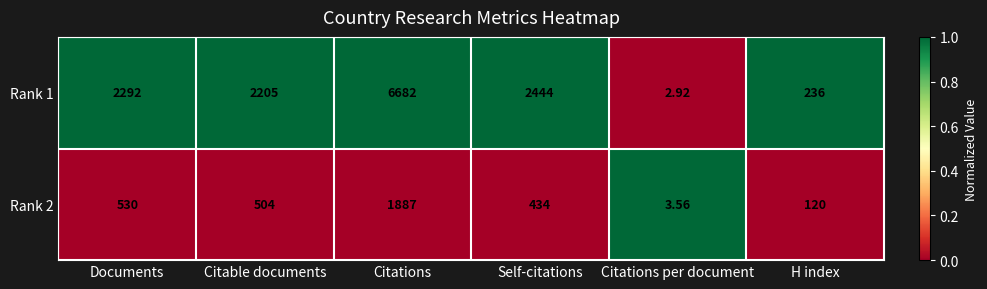

List the labels in order of Rank 1 value, largest first.

Citations, Self-citations, Documents, Citable documents, H index, Citations per document